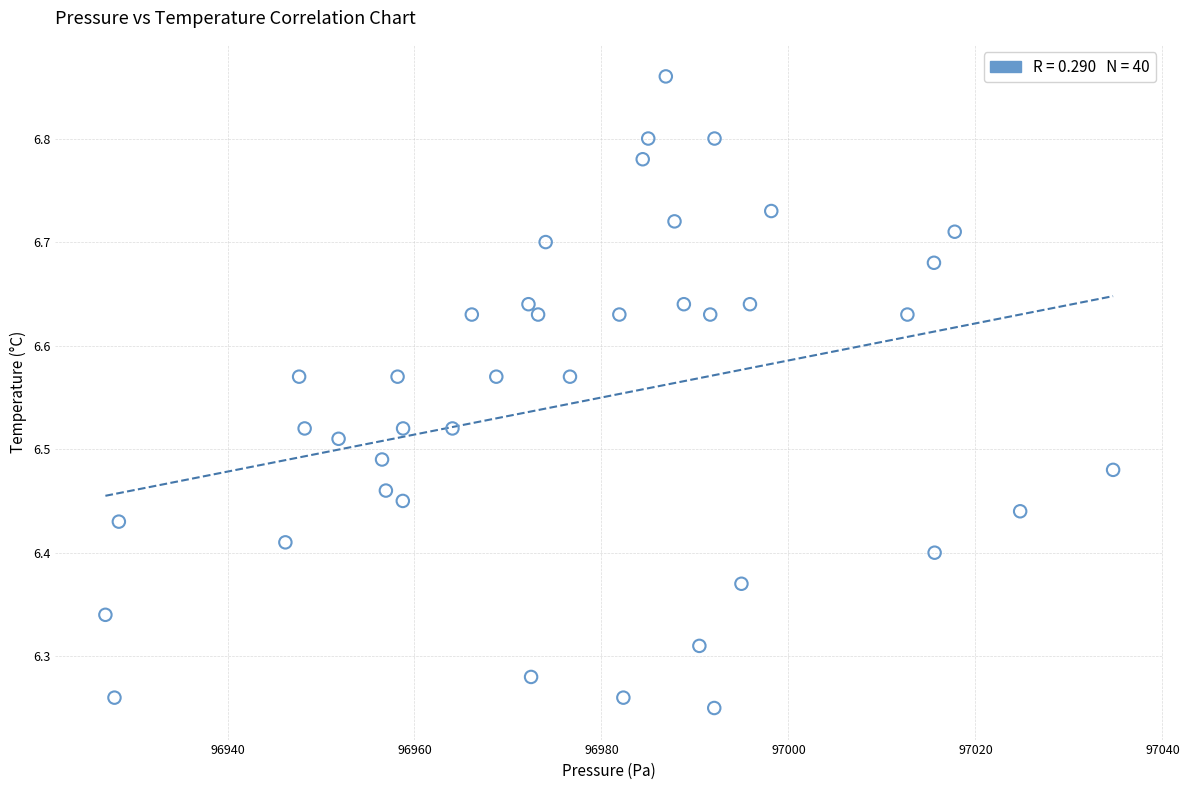

What is the range of X values (max minus min)?

107.8